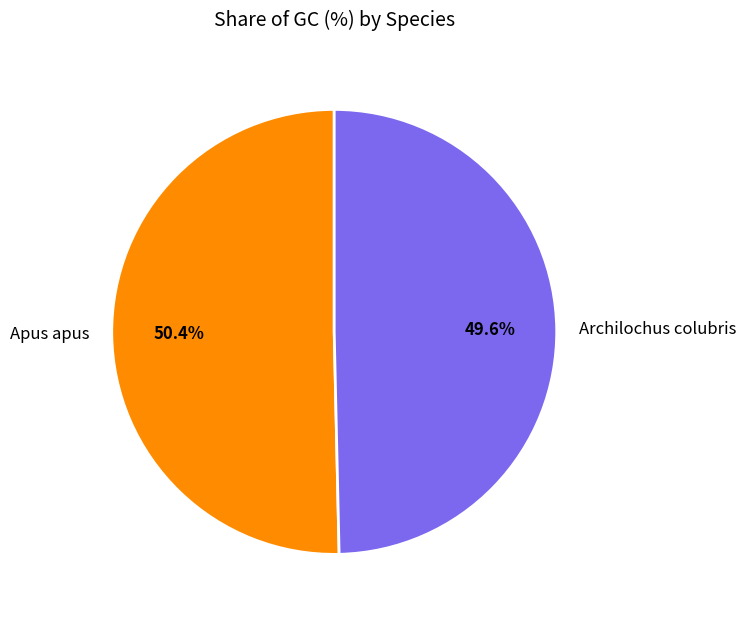

To the nearest percent, what percentage of the pie is Archilochus colubris?

50%